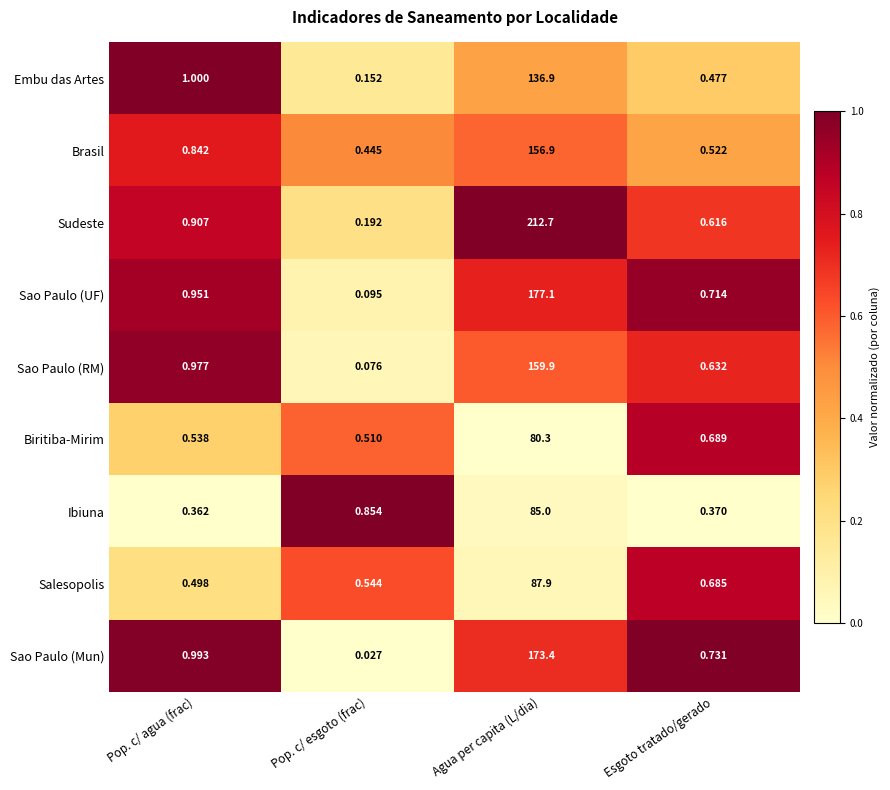

Between Pop. c/ agua (frac) and Esgoto tratado/gerado, which series saw the biggest shift?

Embu das Artes